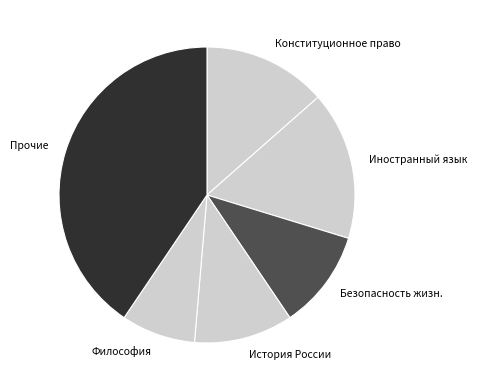

Is there any slice that represents more than half of the pie?

No